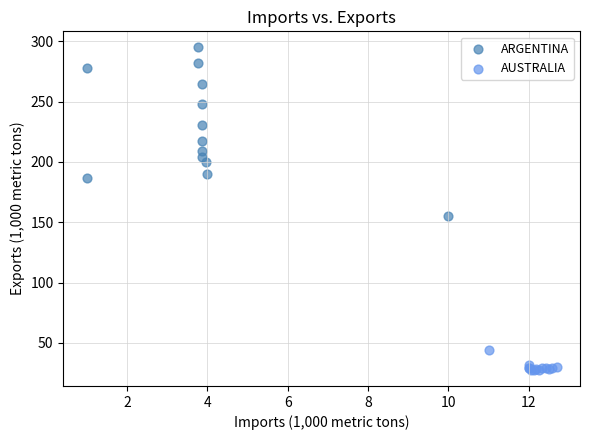

What are all the series names shown in the legend?

ARGENTINA, AUSTRALIA